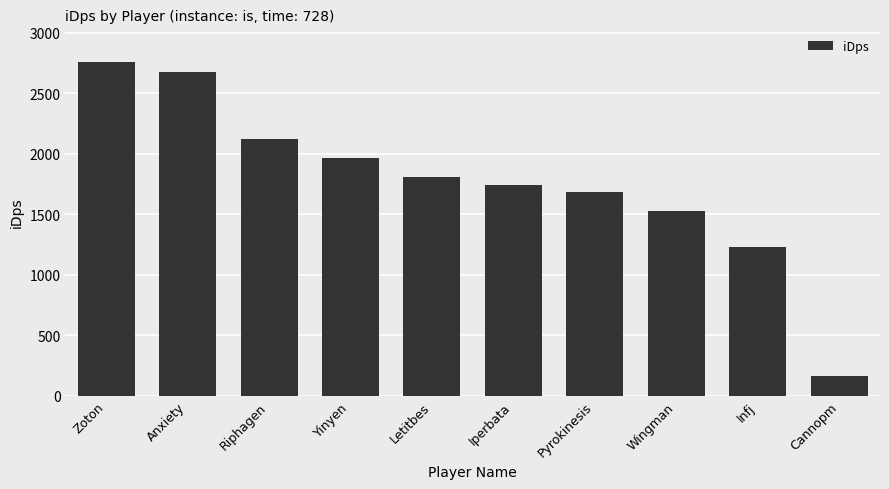

True or false: the data shows 276.0 at Cannopm.

False